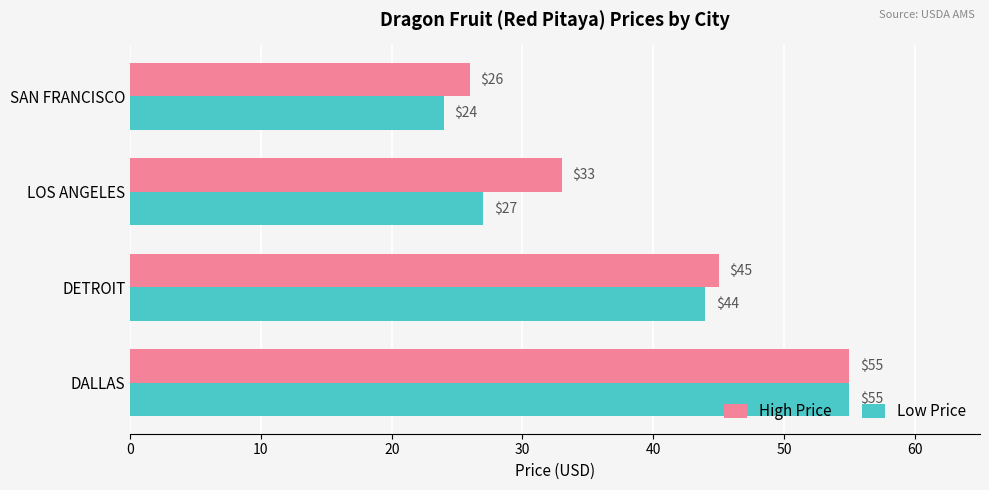

What is the highest value of the Low Price series?

55